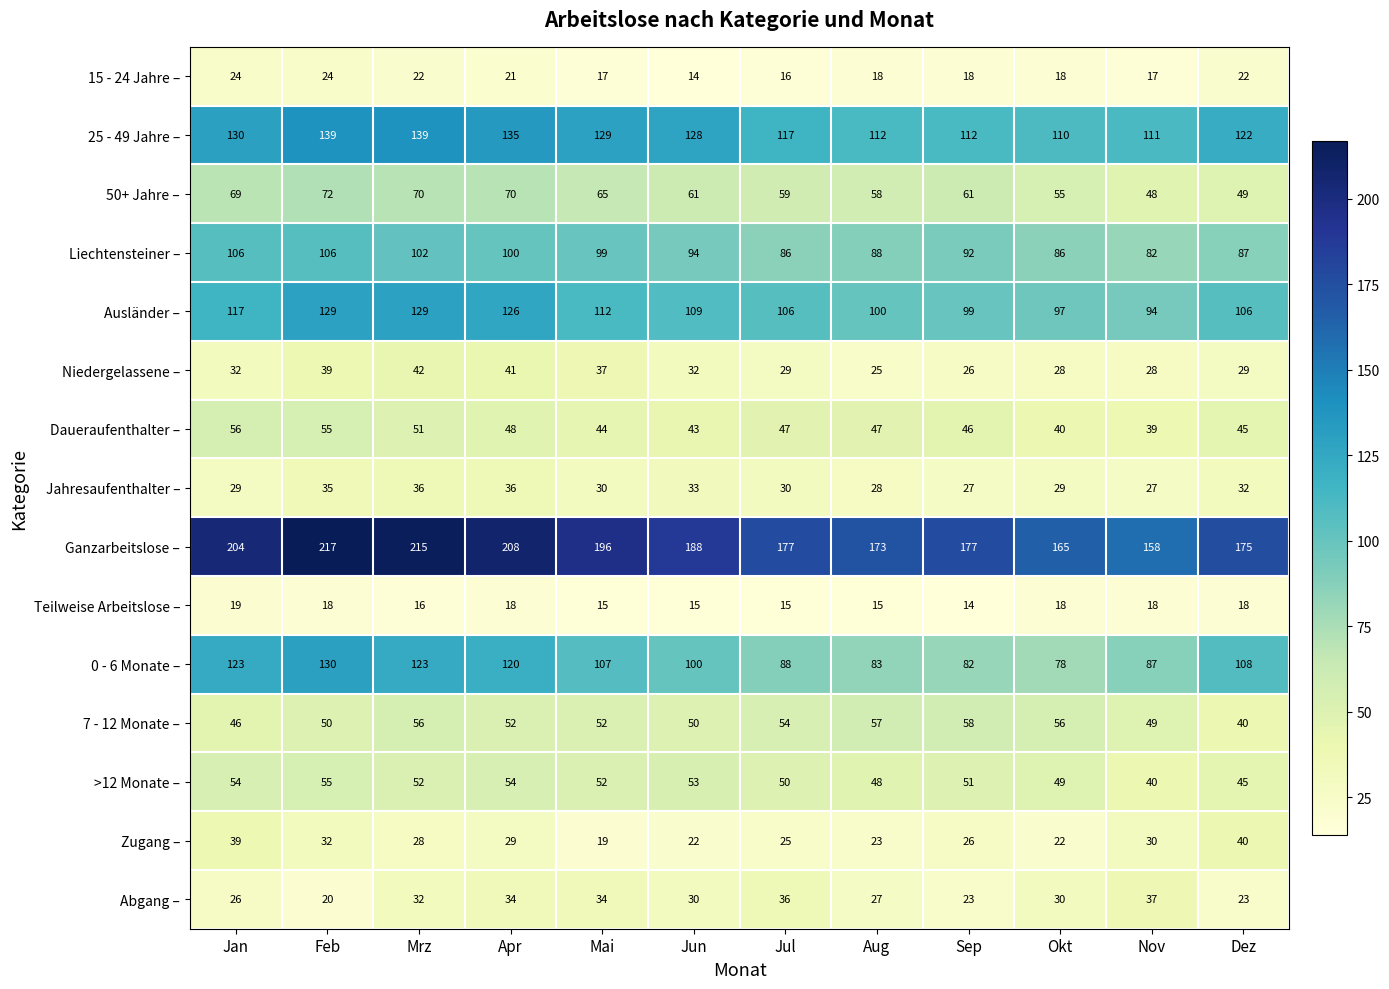

At which label does 50+ Jahre – reach its peak?

Feb